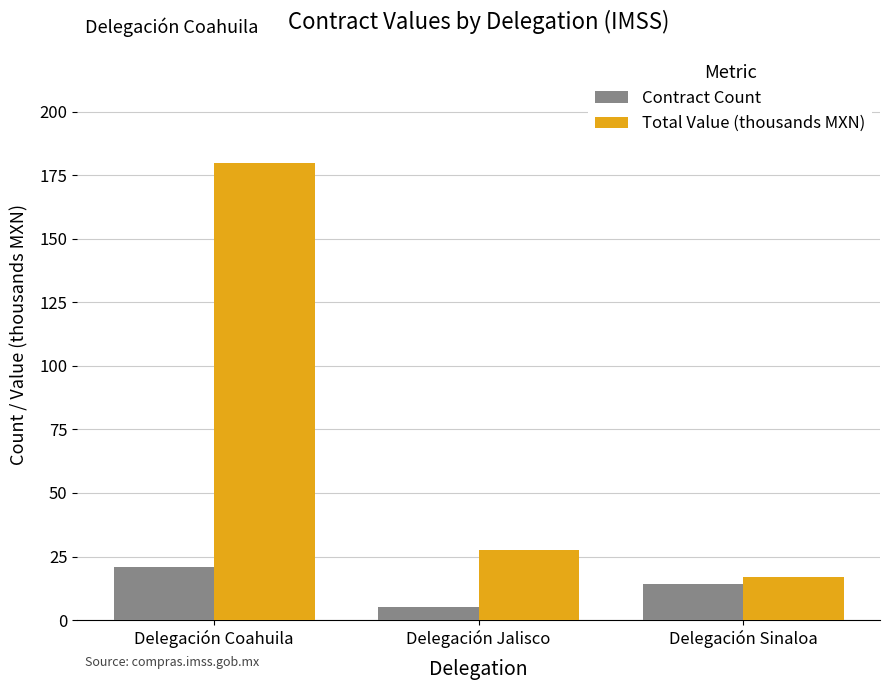

What is the average value of the Total Value (thousands MXN) series?

74.7